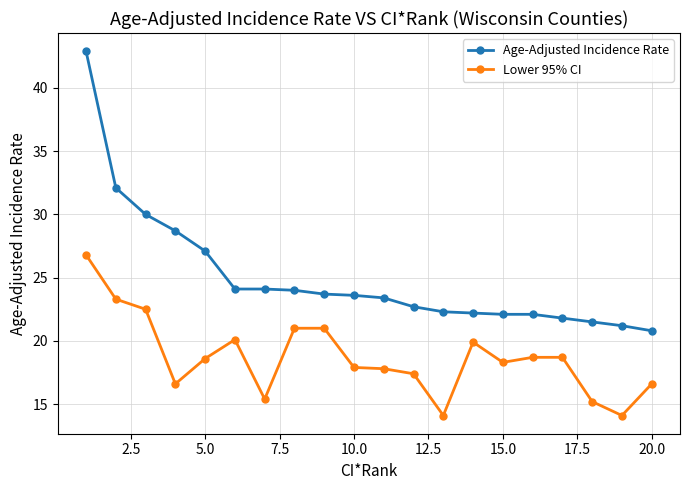

What is the difference between the second highest and second lowest values in the Lower 95% CI series?

9.2